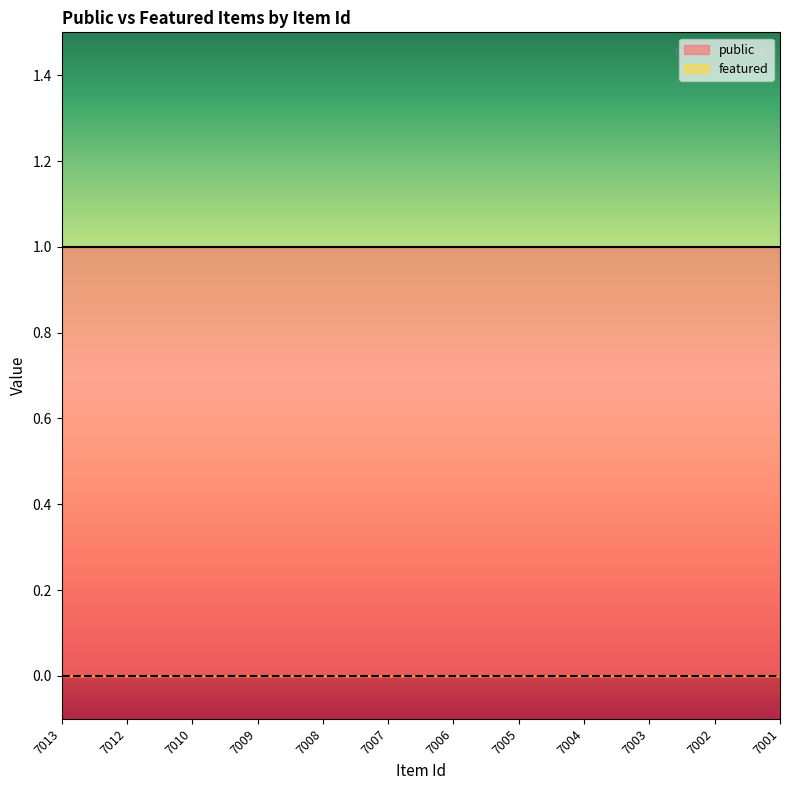

Rank the series by their maximum value, from lowest to highest.

featured, public